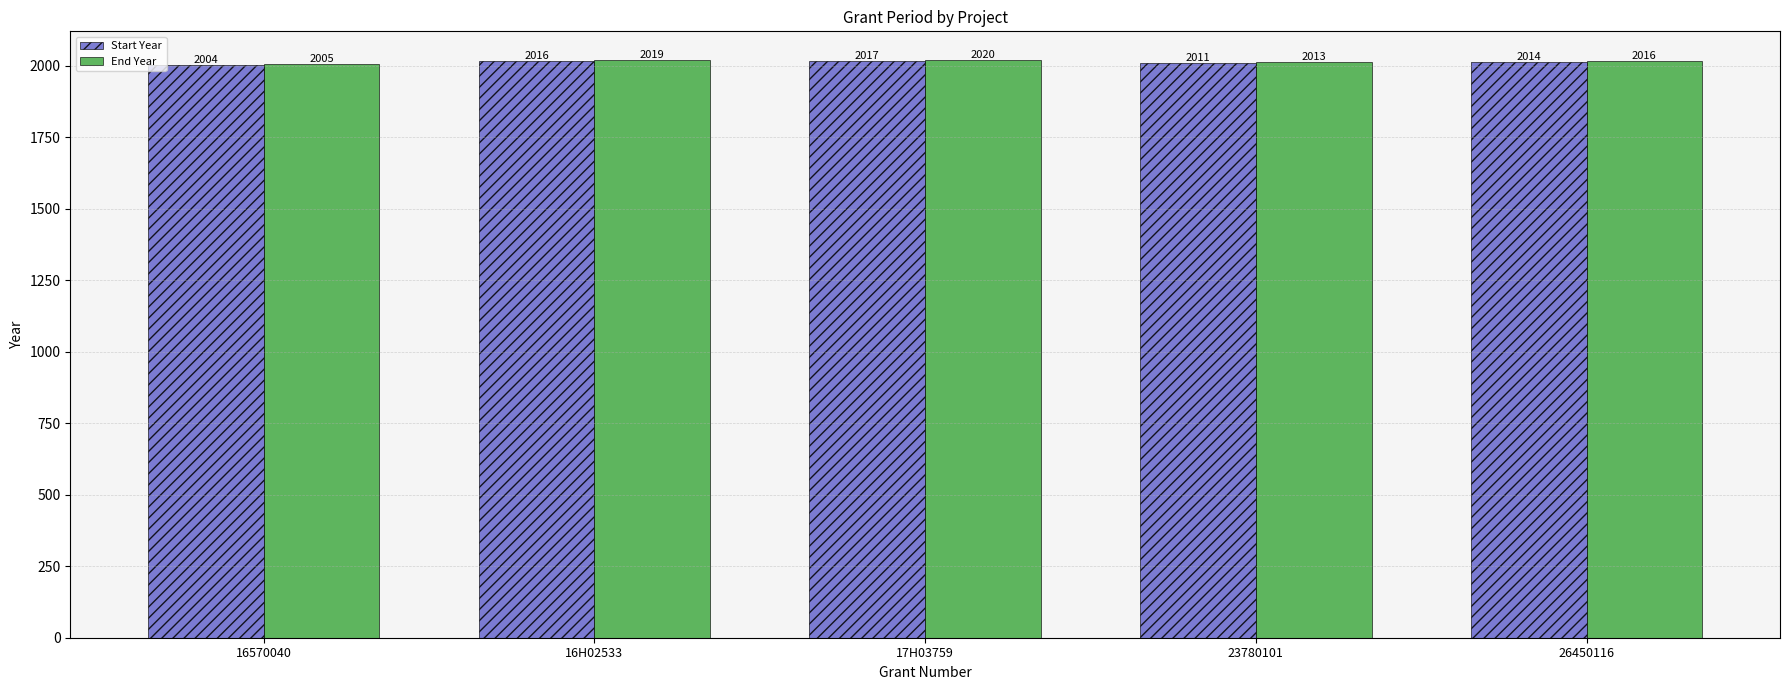

True or false: End Year has a value of 2020 at 17H03759.

True